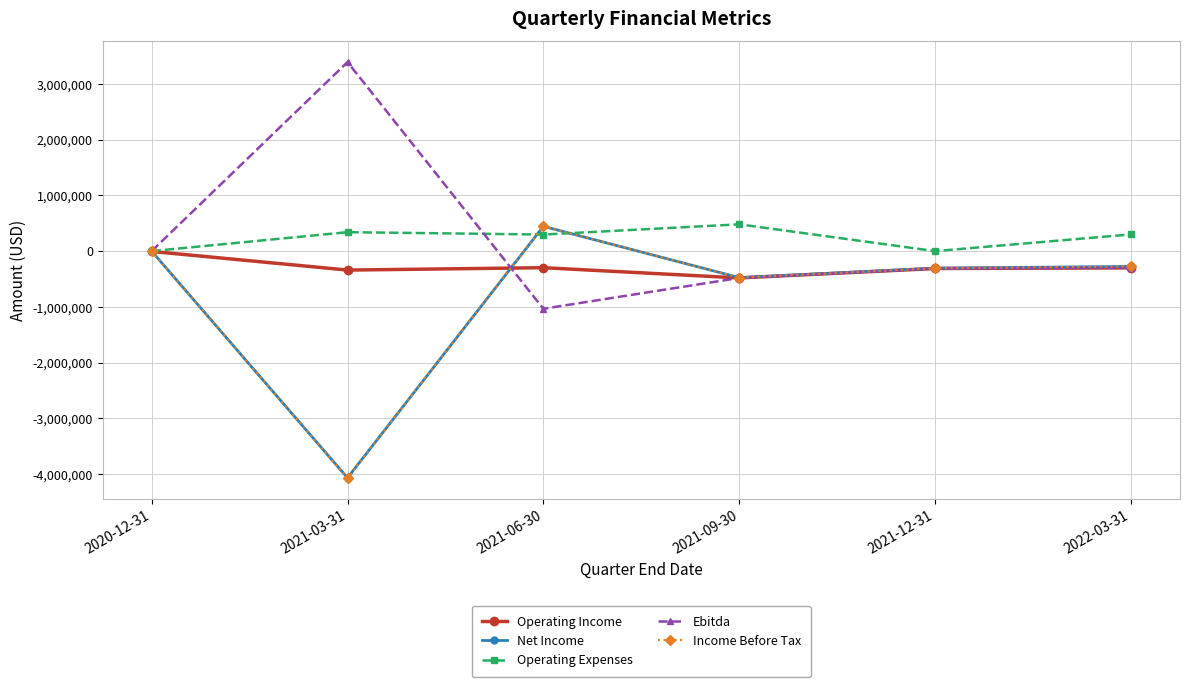

How many times do Operating Expenses and Income Before Tax cross each other?

2